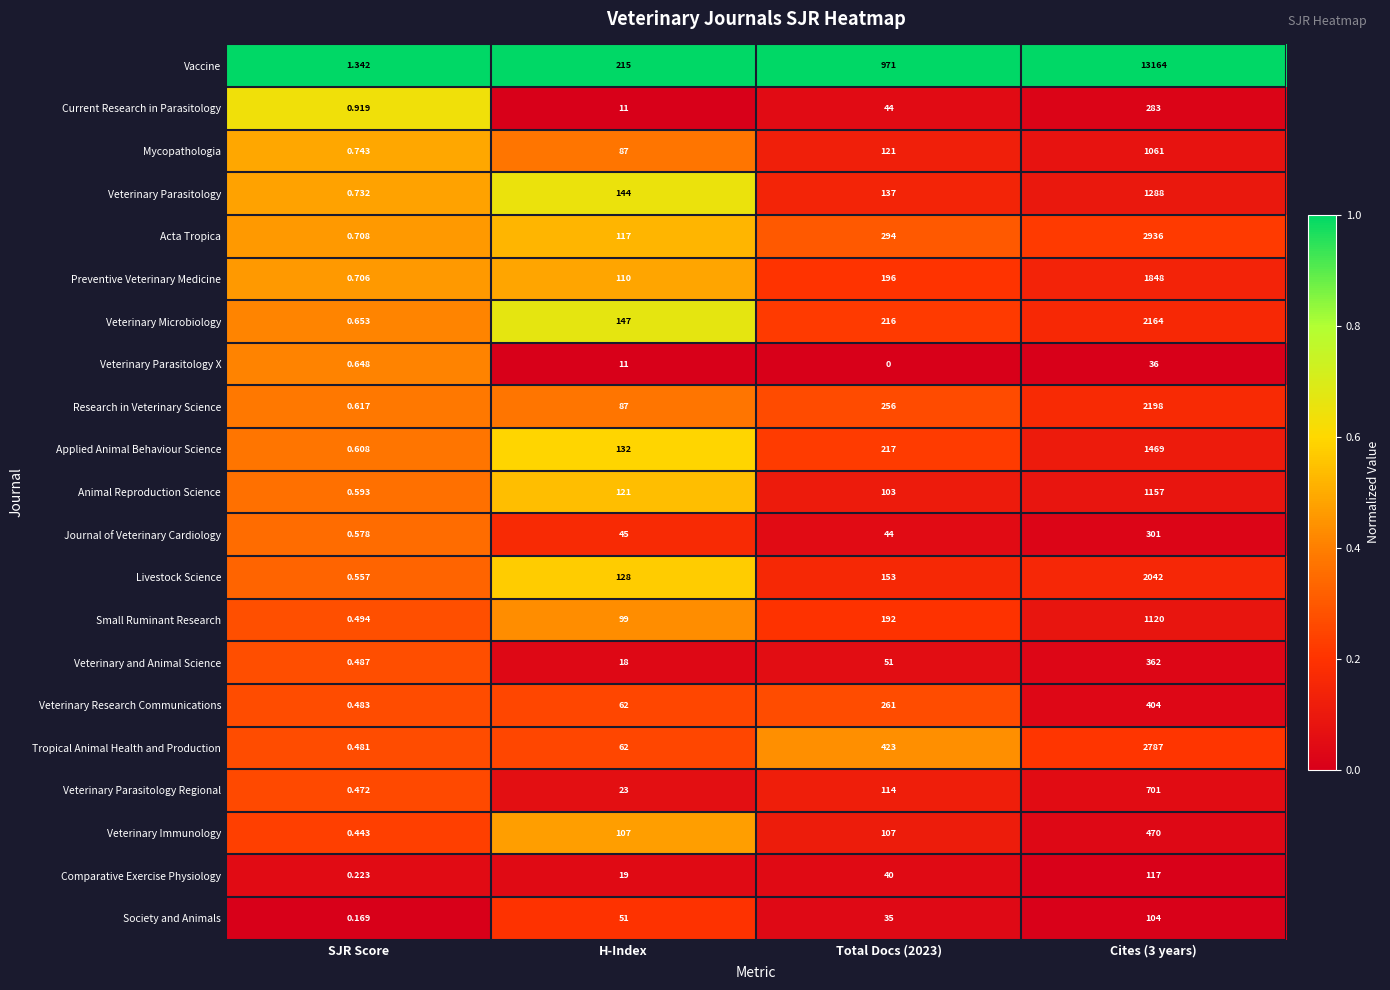

List the series in order of their peak value, lowest first.

Veterinary Parasitology X, Society and Animals, Comparative Exercise Physiology, Current Research in Parasitology, Journal of Veterinary Cardiology, Veterinary and Animal Science, Veterinary Research Communications, Veterinary Immunology, Veterinary Parasitology Regional, Mycopathologia, Small Ruminant Research, Animal Reproduction Science, Veterinary Parasitology, Applied Animal Behaviour Science, Preventive Veterinary Medicine, Livestock Science, Veterinary Microbiology, Research in Veterinary Science, Tropical Animal Health and Production, Acta Tropica, Vaccine